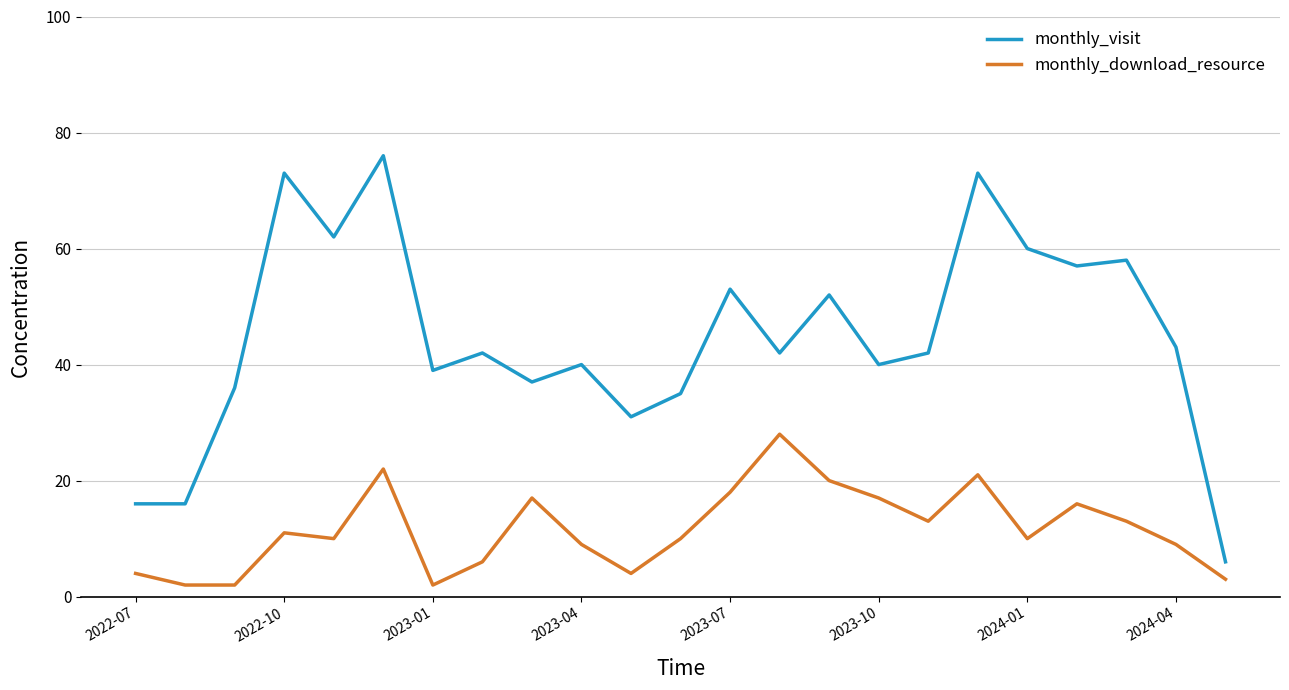

True or false: monthly_visit and monthly_download_resource cross at least once.

False